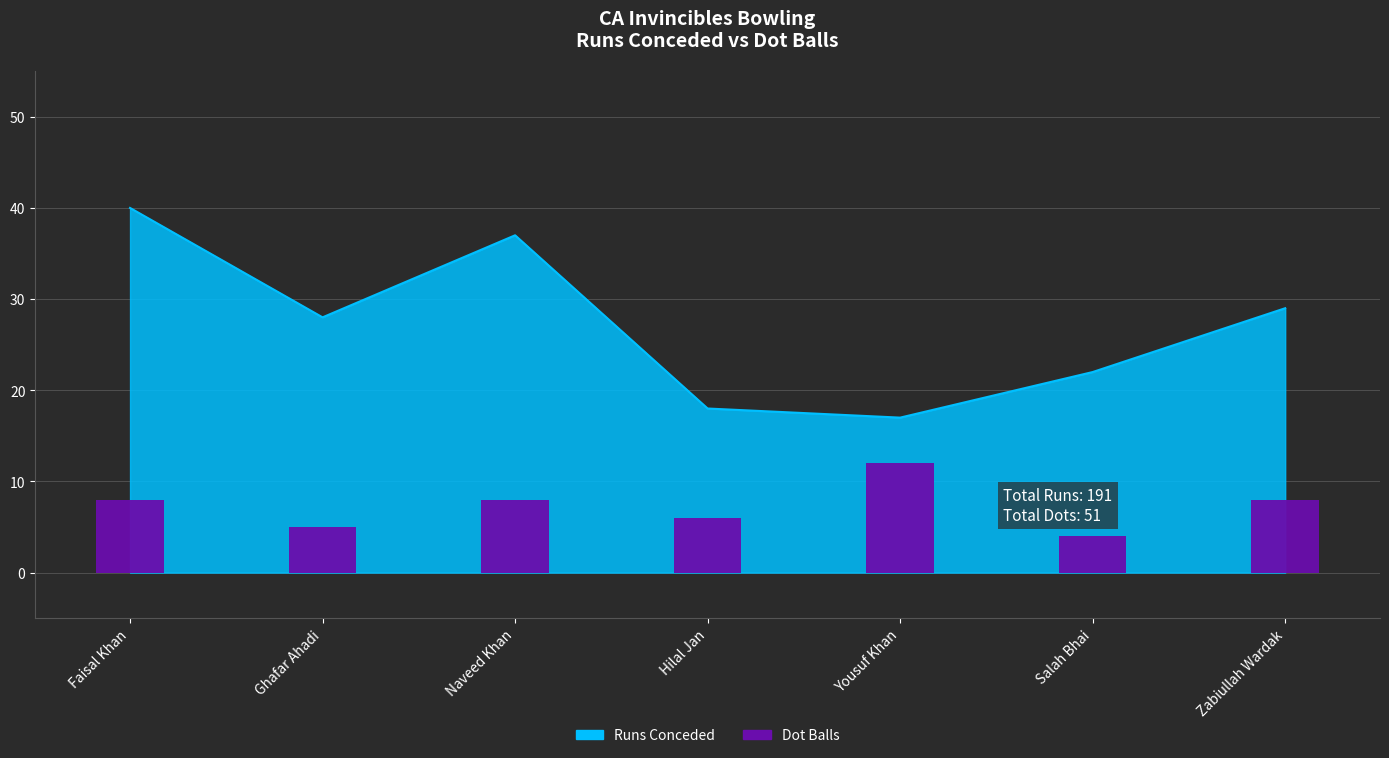

Are the bars grouped side by side (vs. stacked)?

No